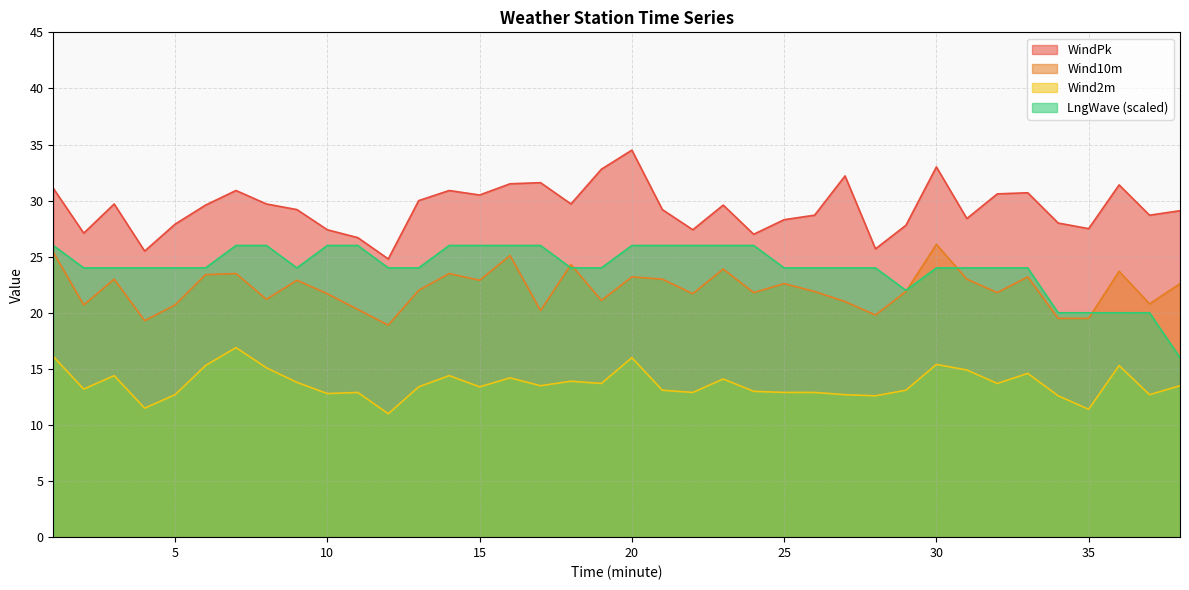

List the series in order of their peak value, highest first.

WindPk, Wind10m, LngWave, Wind2m